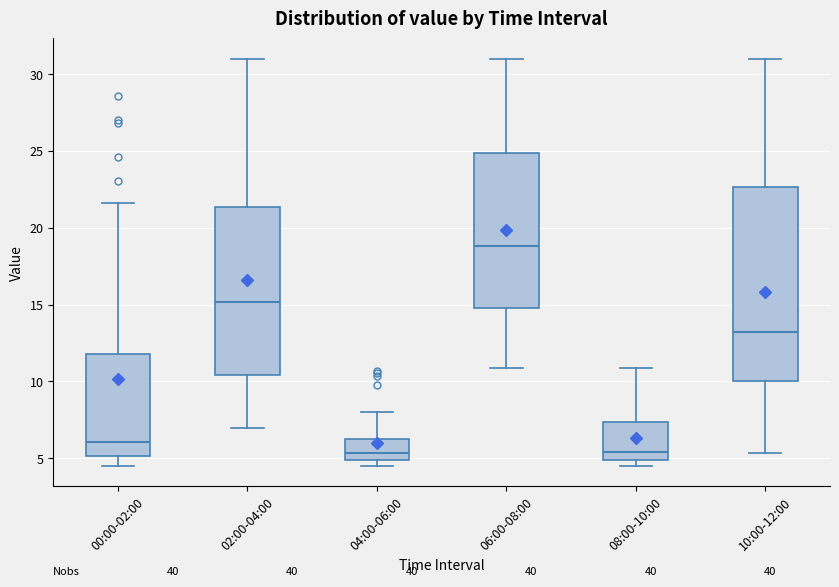

Reading left to right, transcribe this box plot: for each box, give where its median line is, the range the box spans, and where its two whiskers end, as read against the y-axis. The values are not printed on the chart, so give them approximately, as read against the axis.

00:00-02:00: median 6.0, box 5.0 to 12.0, whiskers 4.5 to 21.5
02:00-04:00: median 15.0, box 10.5 to 21.5, whiskers 7.0 to 31.0
04:00-06:00: median 5.5, box 5.0 to 6.5, whiskers 4.5 to 8.0
06:00-08:00: median 19.0, box 15.0 to 25.0, whiskers 11.0 to 31.0
08:00-10:00: median 5.5, box 5.0 to 7.5, whiskers 4.5 to 11.0
10:00-12:00: median 13.5, box 10.0 to 22.5, whiskers 5.5 to 31.0